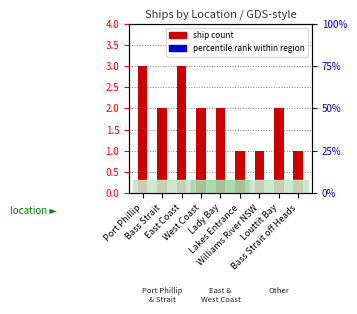

The ship count series shows 2.0 at Bass Strait. True or false?

True